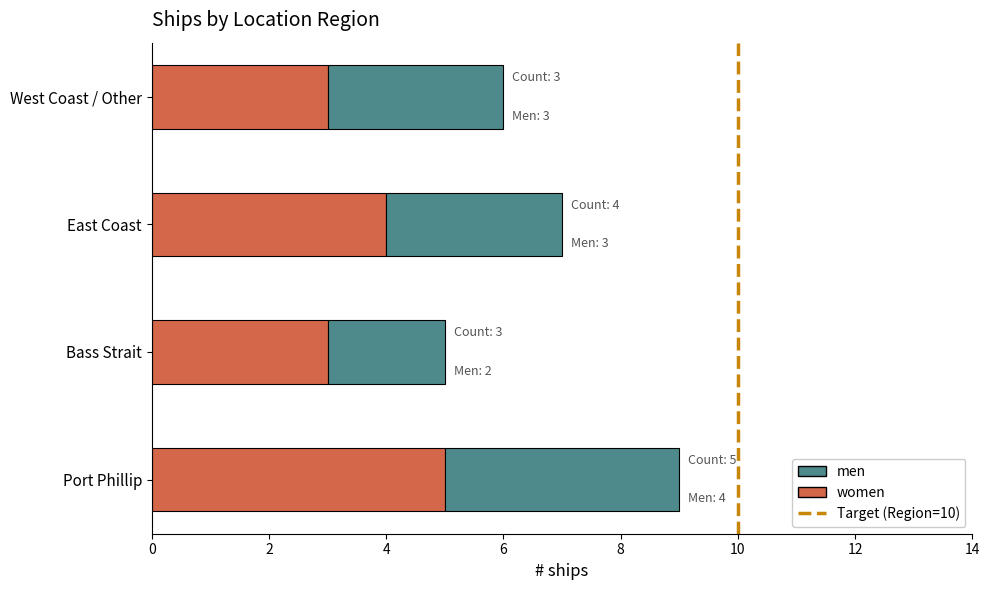

What is the total value across all series at East Coast?

7